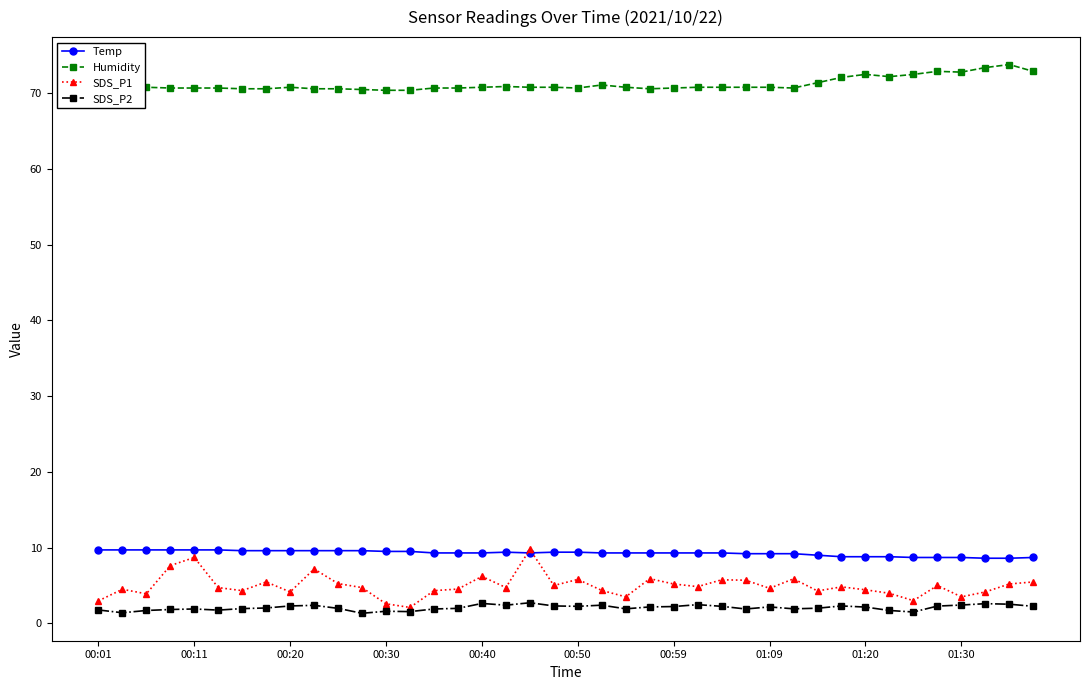

Which series has the largest total across all categories?

Humidity